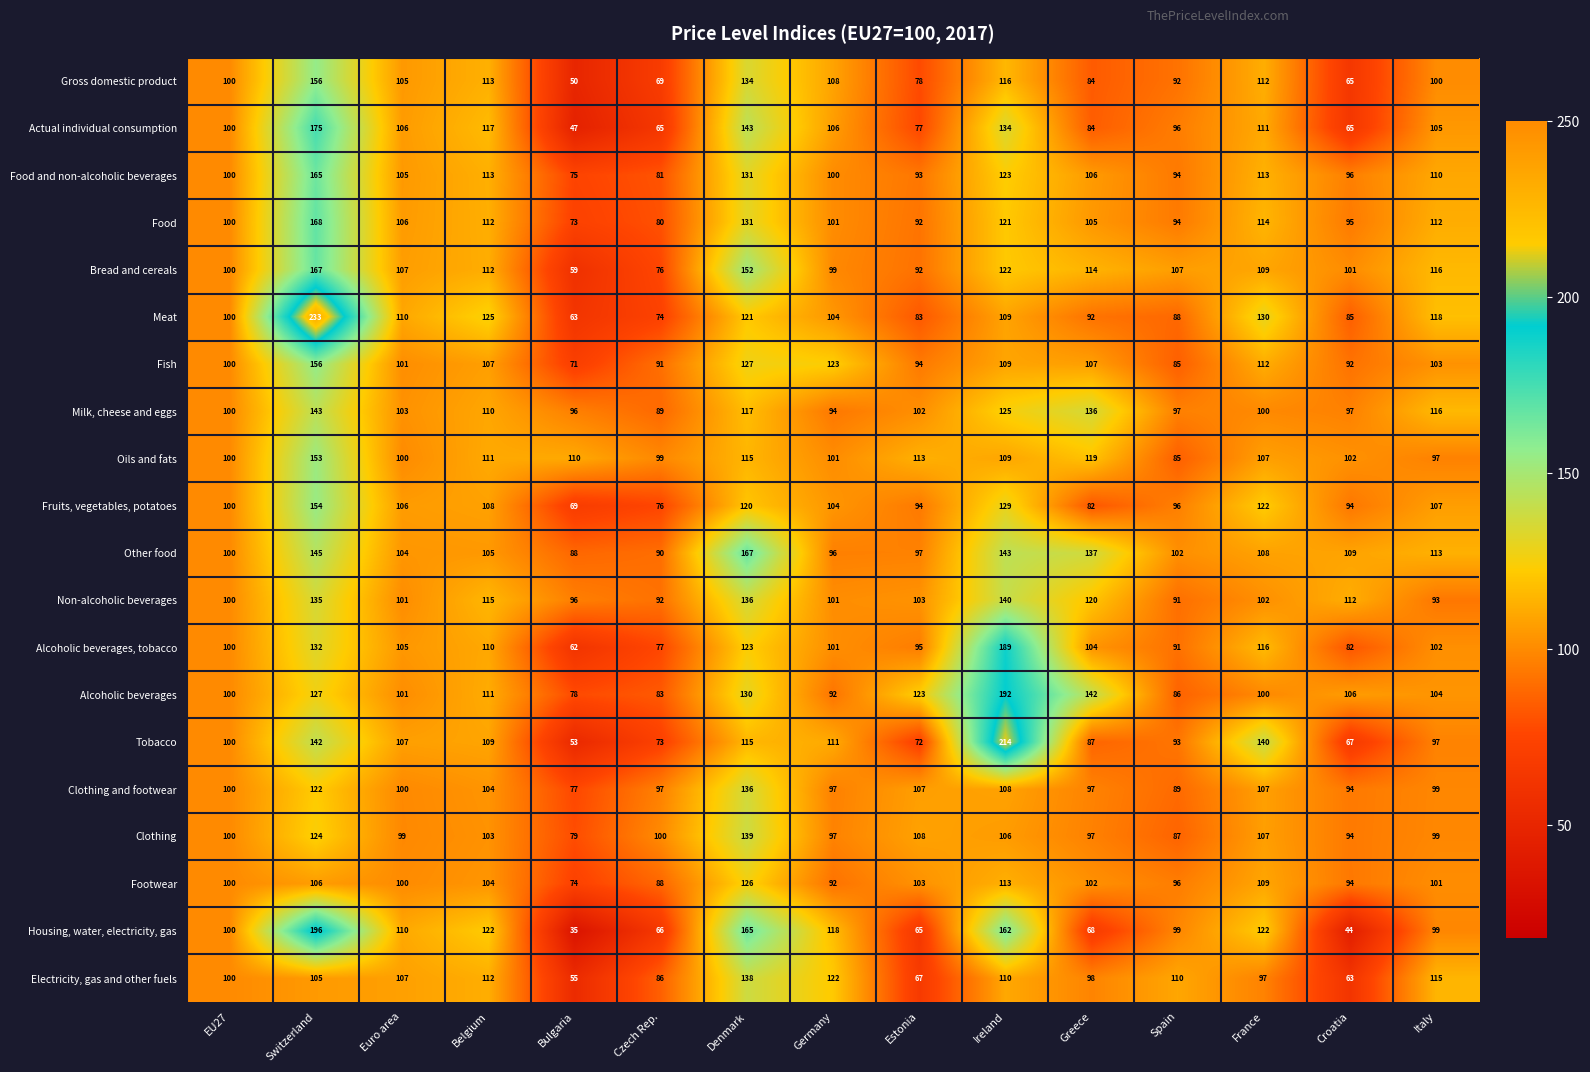

What is the highest value of the Tobacco series?

214